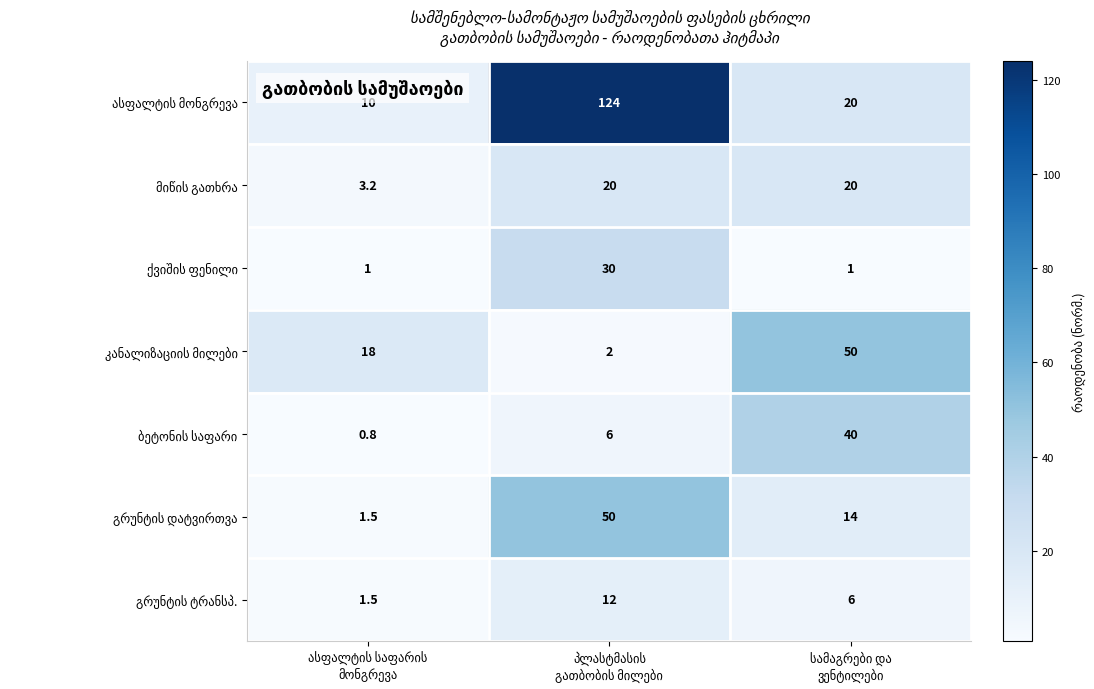

What is the greatest value displayed?

124.0